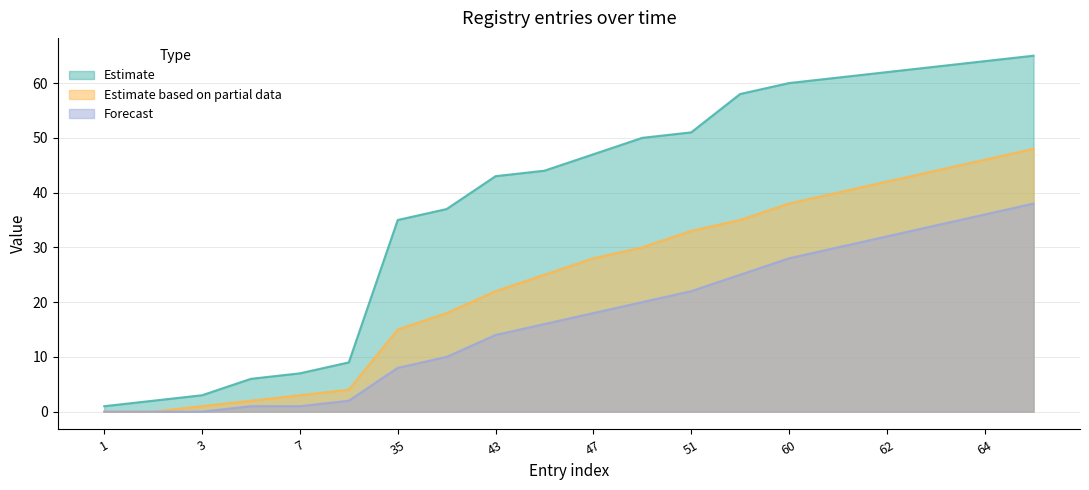

The Estimate based on partial data series shows 49 at 51. True or false?

False